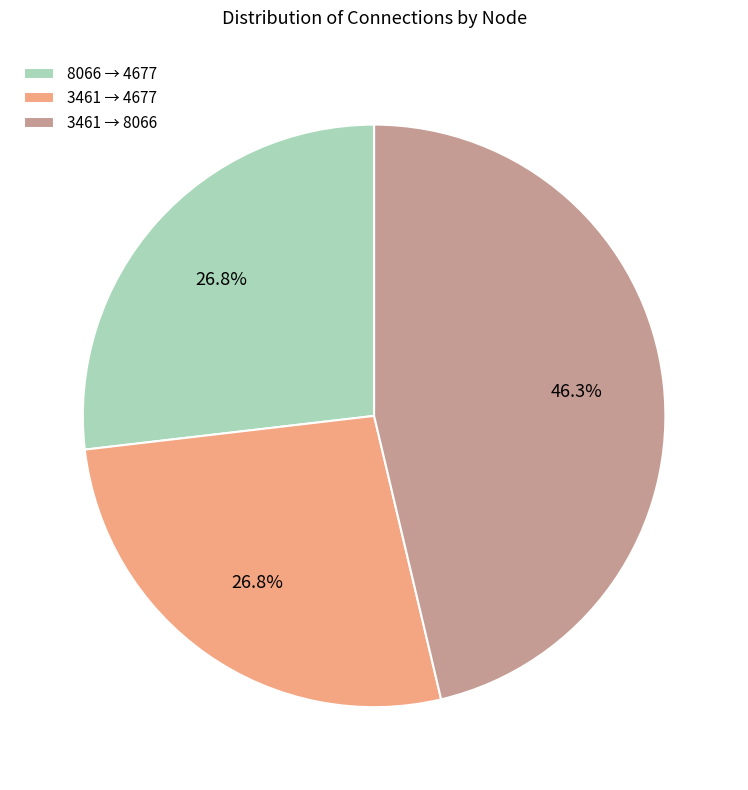

How much of the chart is everything except 3461 → 4677?

73.2%